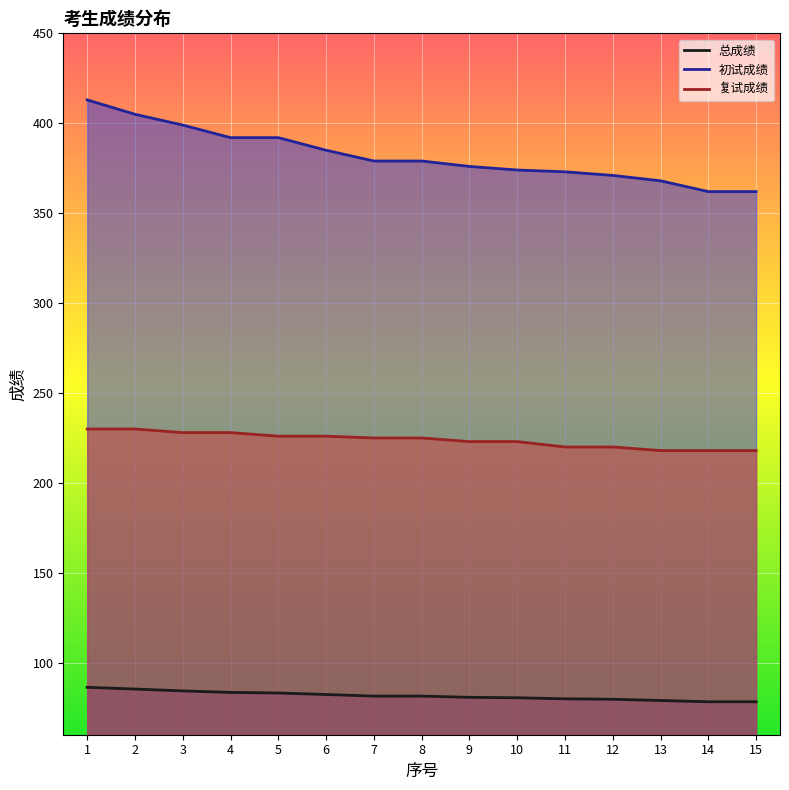

List the series in order of their peak value, lowest first.

总成绩, 复试成绩, 初试成绩